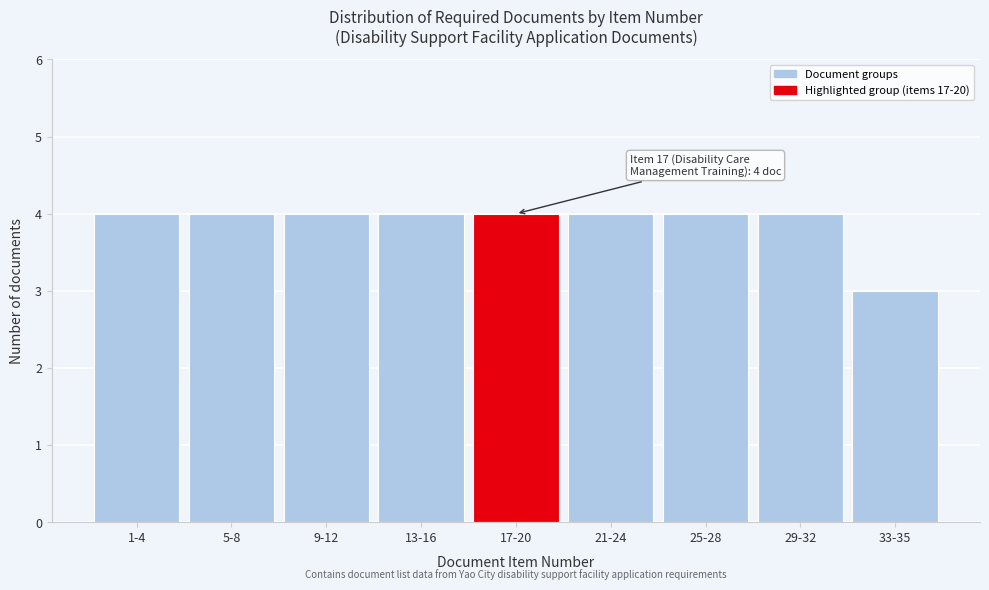

Reading left to right, extract all data points from this chart.

4	4	4	4	4	4	4	4	3